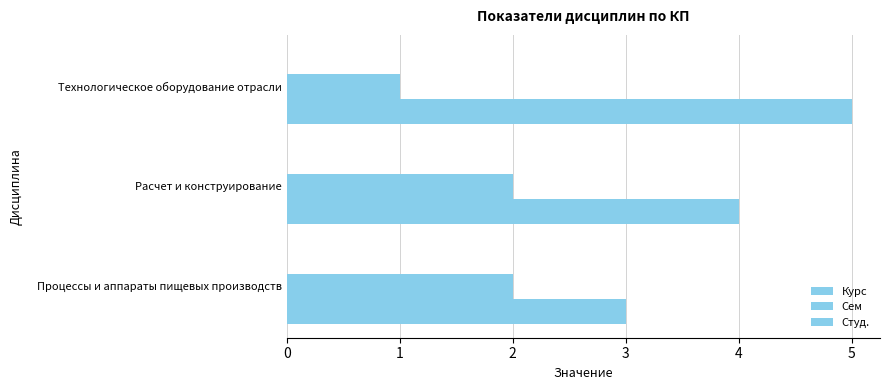

Count the number of data series in this chart.

2